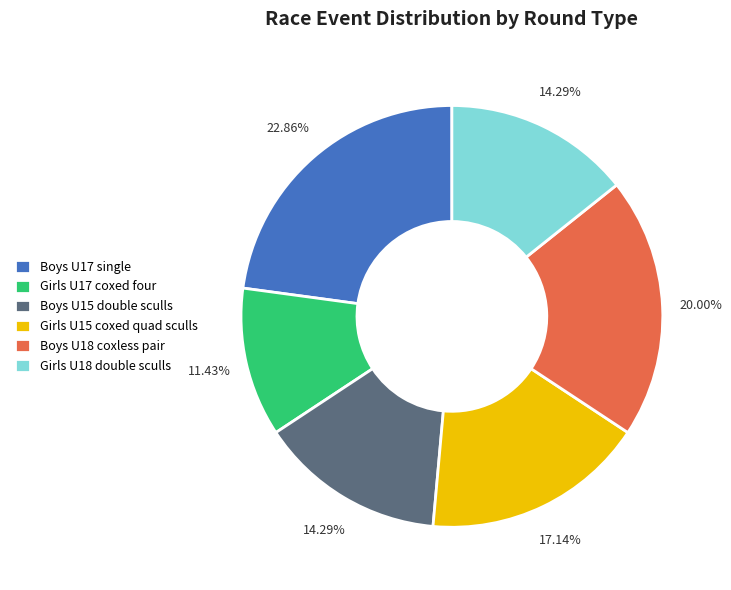

What is the ratio of the value at Girls U15 coxed quad sculls to the value at Girls U18 double sculls?

1.2